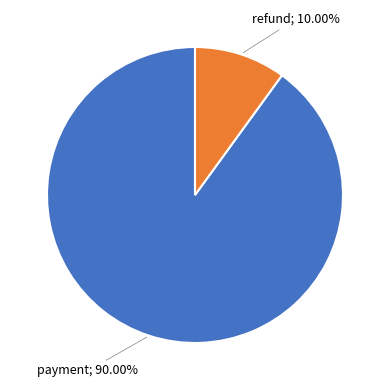

Is there any slice that represents more than half of the pie?

Yes